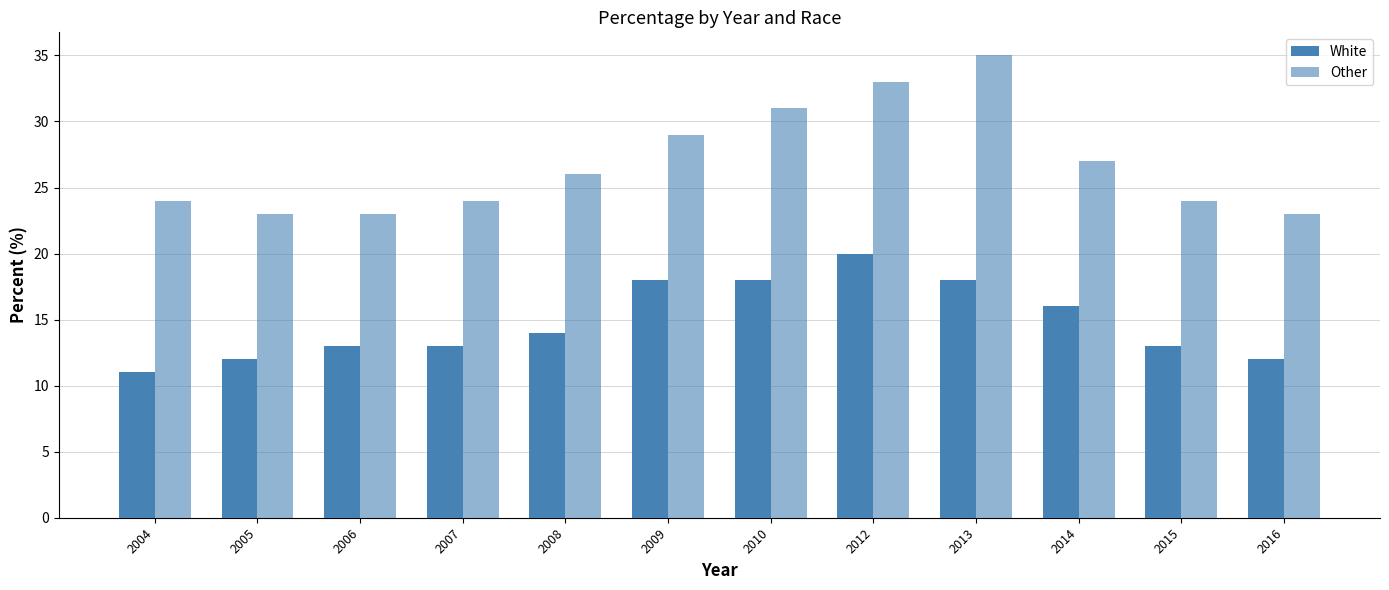

At which label is Other closest to 29?

2009